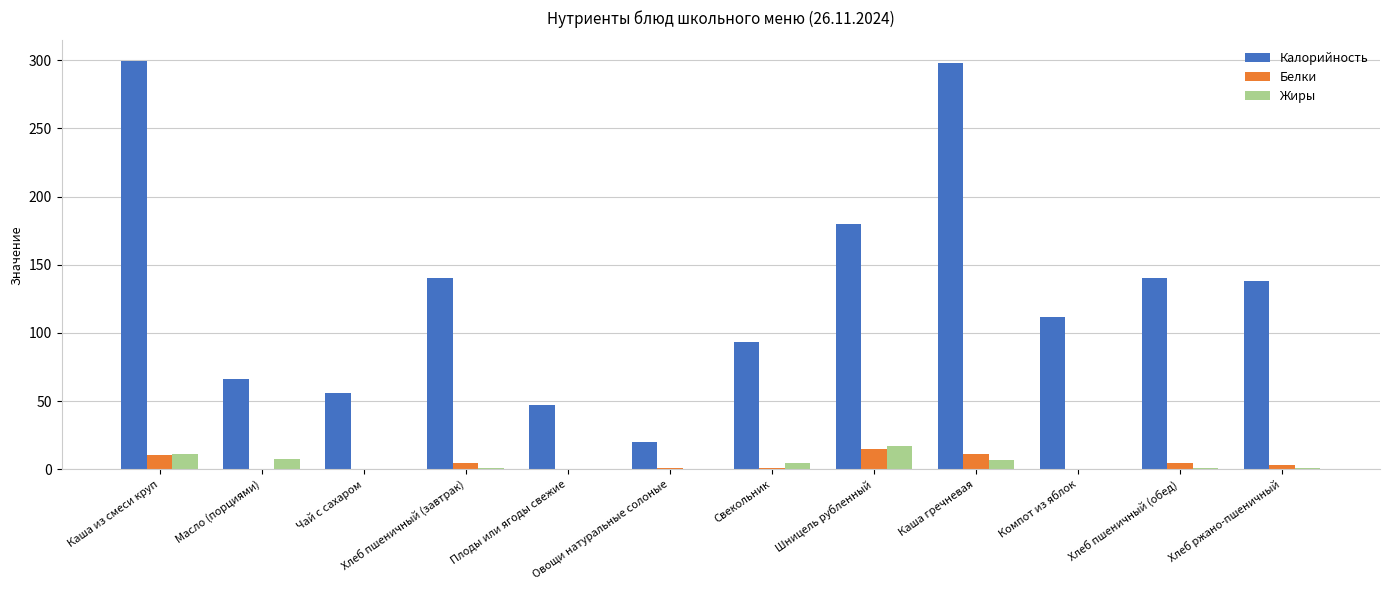

Is it true that Жиры equals 7.0 at Каша гречневая?

True